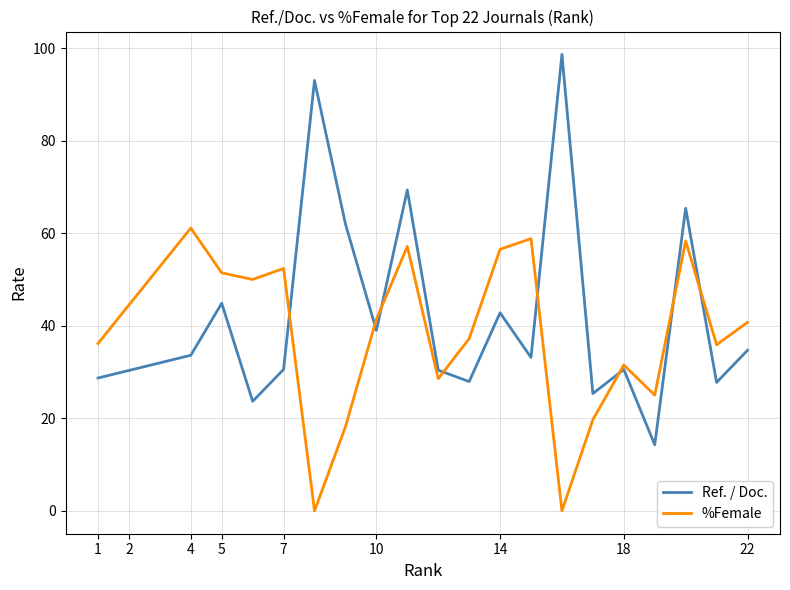

What is the maximum value for Ref. / Doc.?

98.6